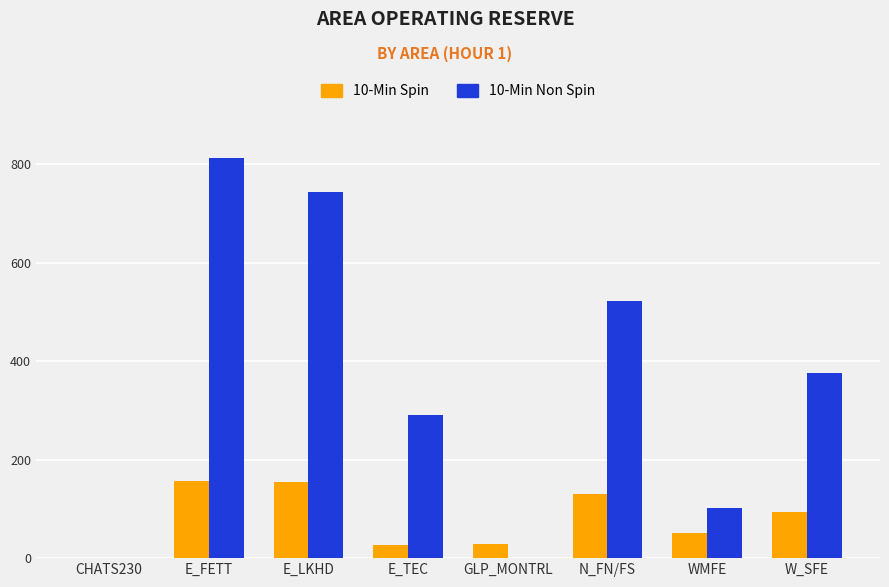

What is the total value across all series at E_FETT?

969